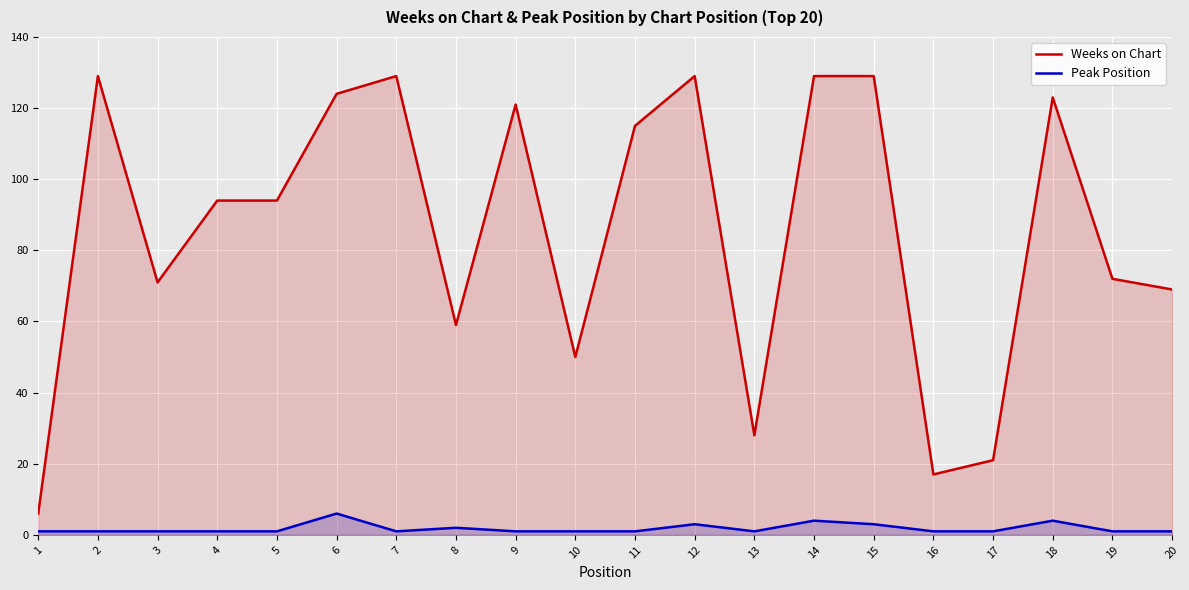

Which has a higher value, 6 or 20?

6